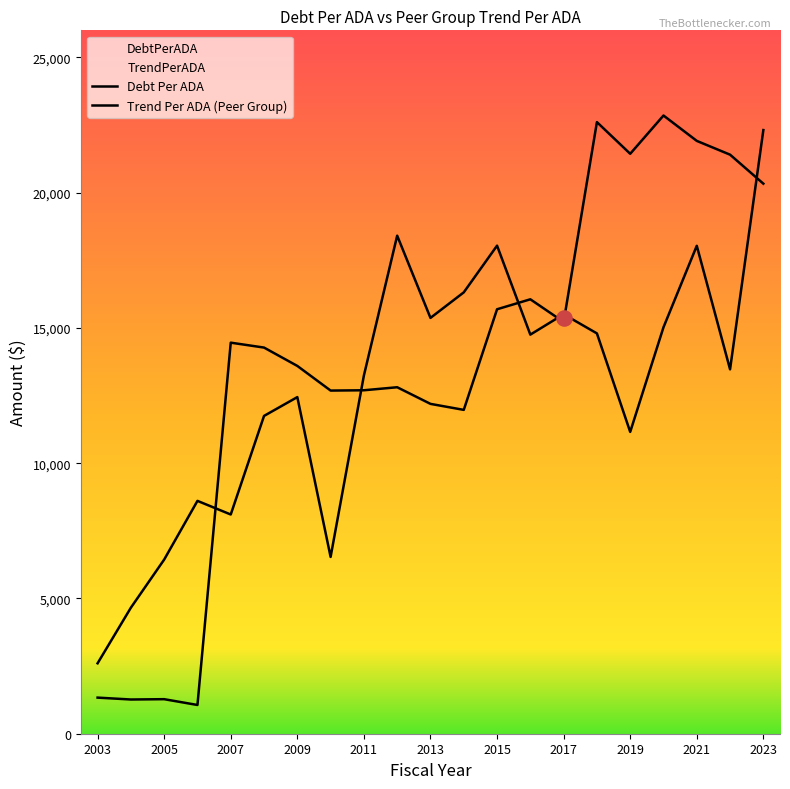

Which series reaches the maximum Y coordinate?

Debt Per ADA